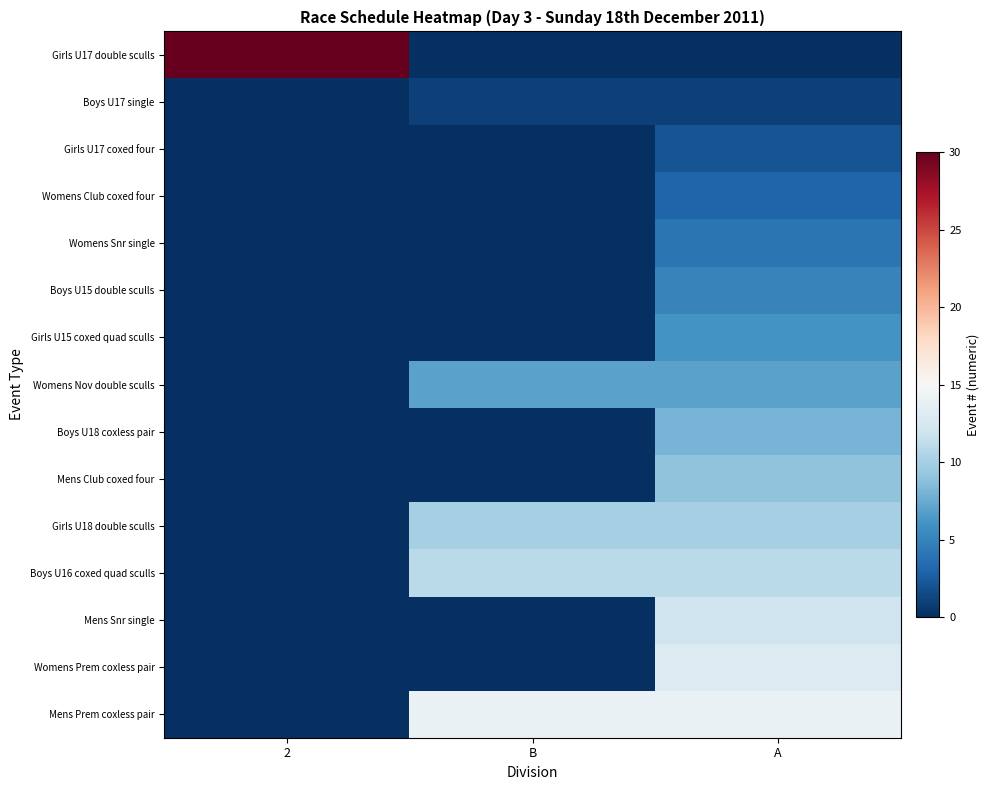

At which category is the sum across all series the highest?

A